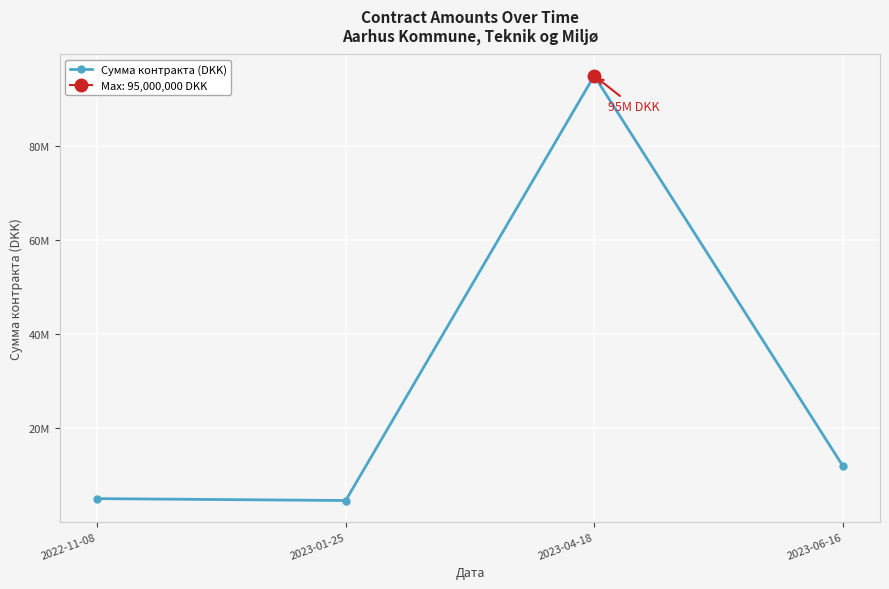

True or false: the data shows 12000000 at 2023-06-16.

True